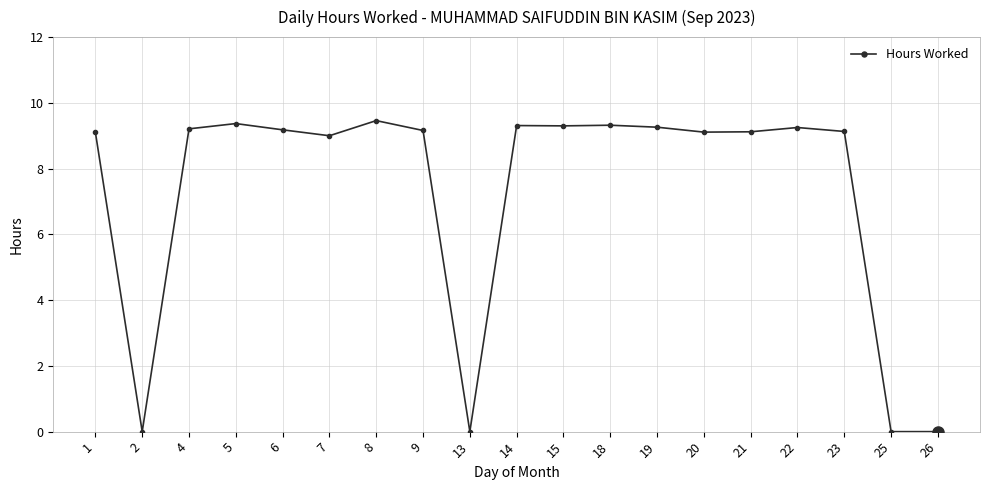

What is the sum of the values at 15 and 9?

18.5